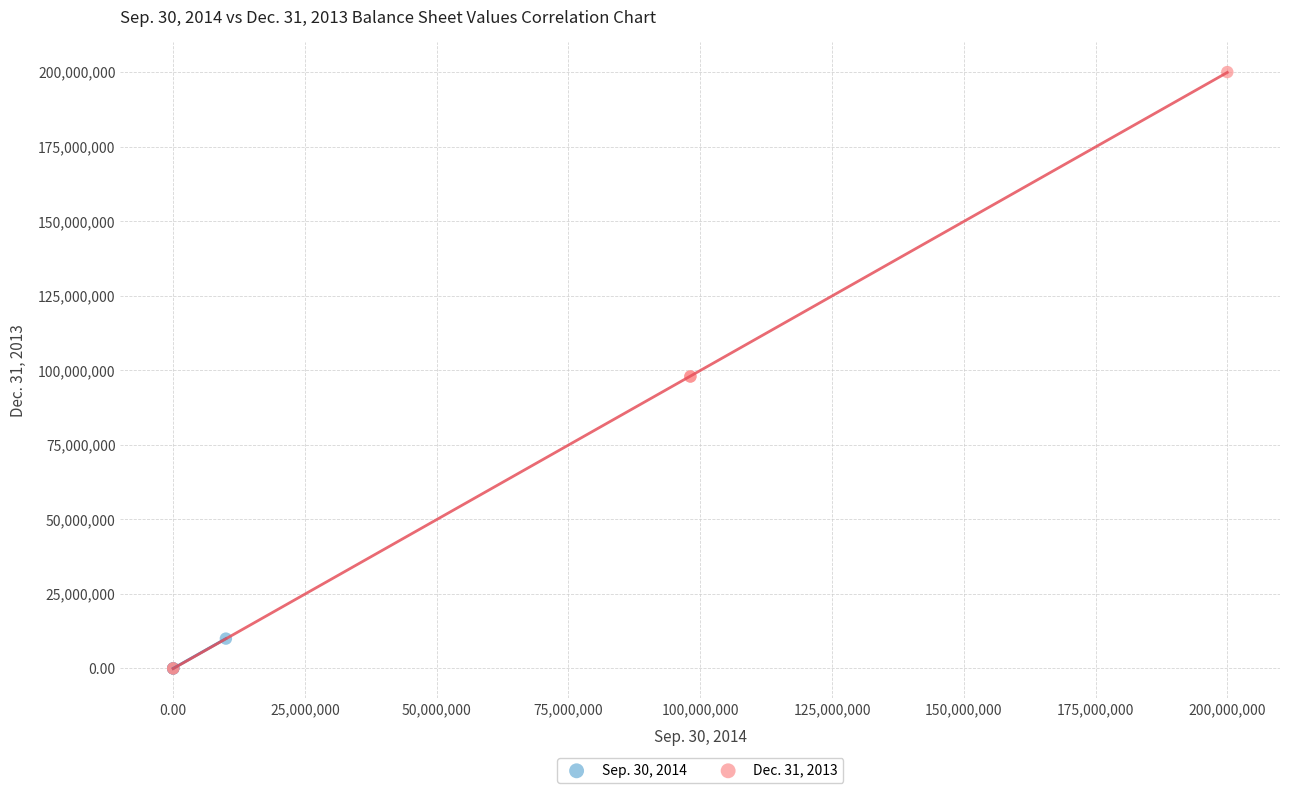

Which series reaches the maximum Y coordinate?

Dec. 31, 2013